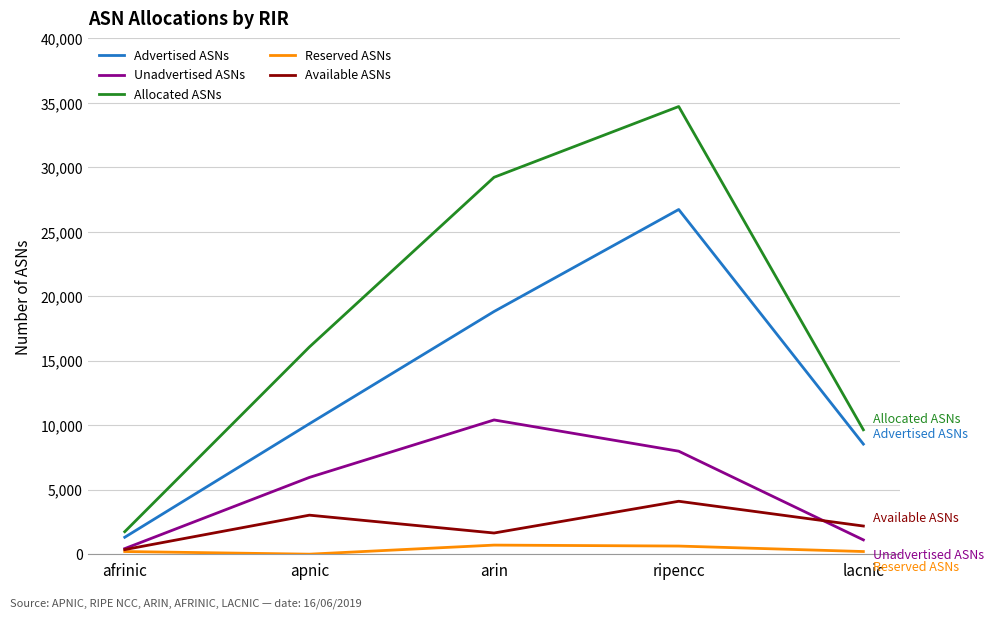

What is the total value across all series at lacnic?

21676